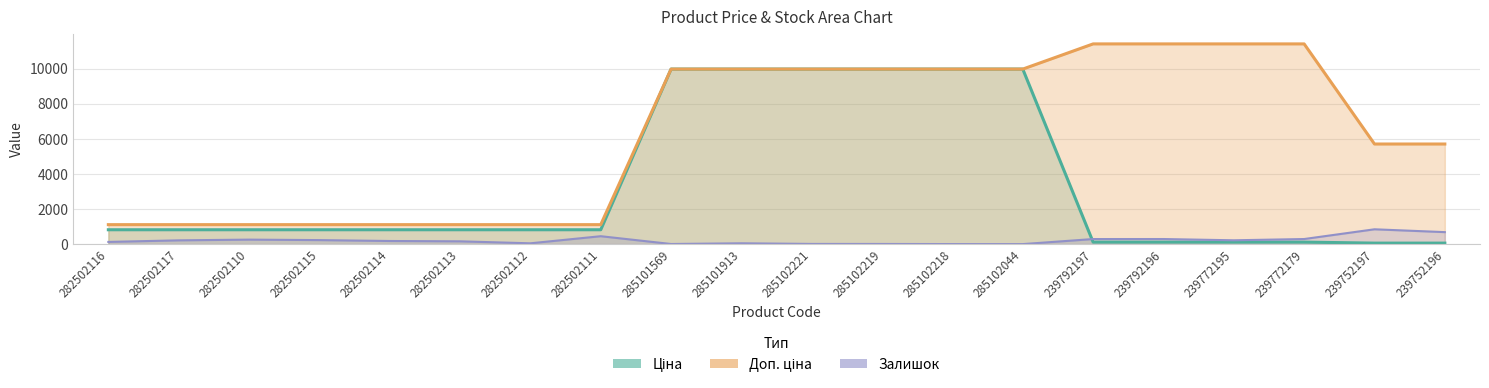

What is the label of the 17th point from the right?

282502115